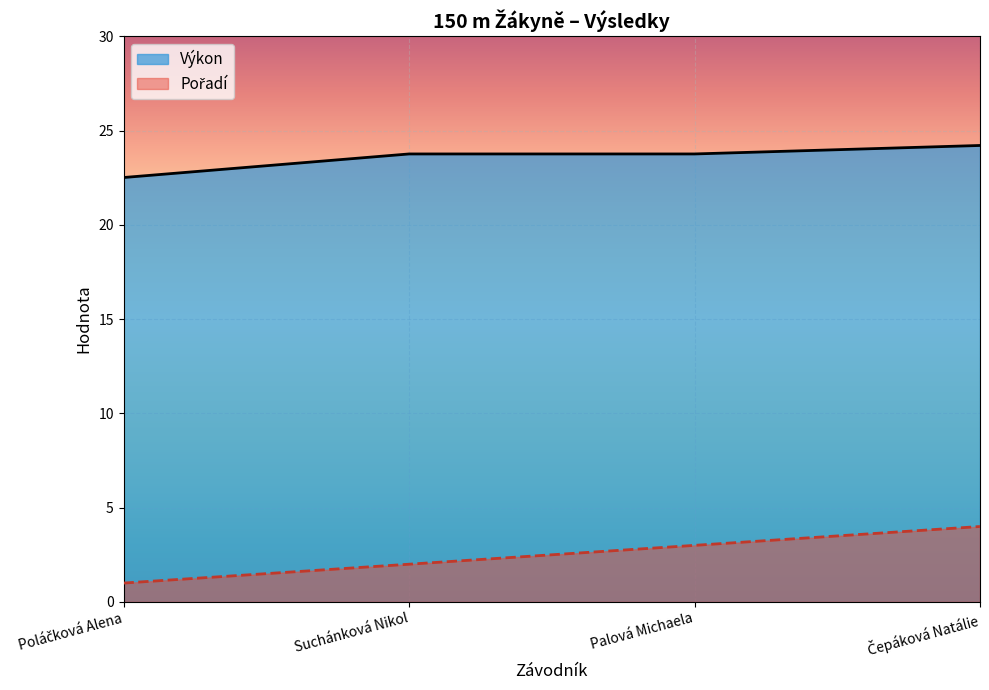

What is the smallest value displayed?

1.0